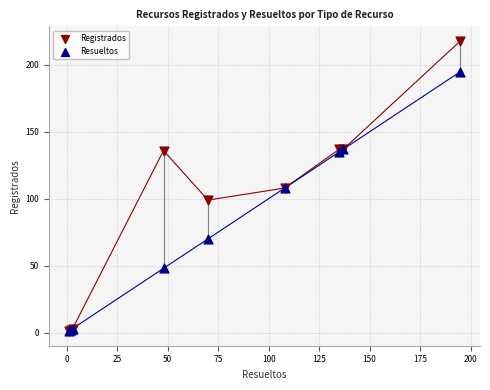

Which series has the widest spread of Y values?

Registrados